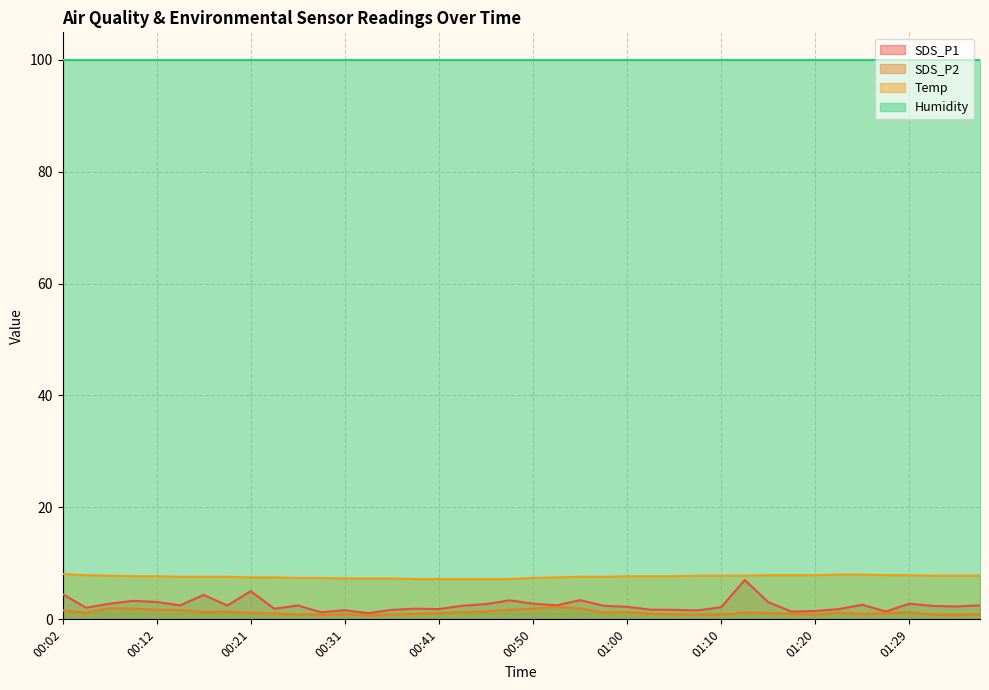

What is the sum of the SDS_P1 values at 00:38 and 00:36?

3.6